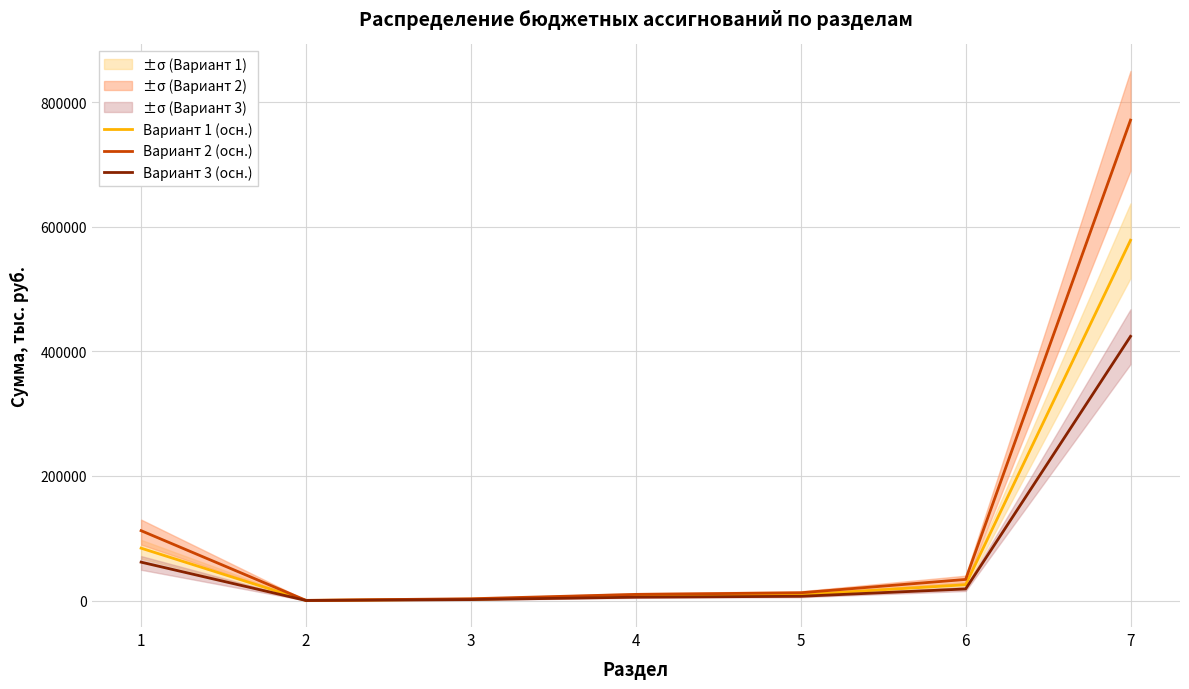

True or false: Вариант 1 (осн.) has more than 0 points higher than both neighbors.

False